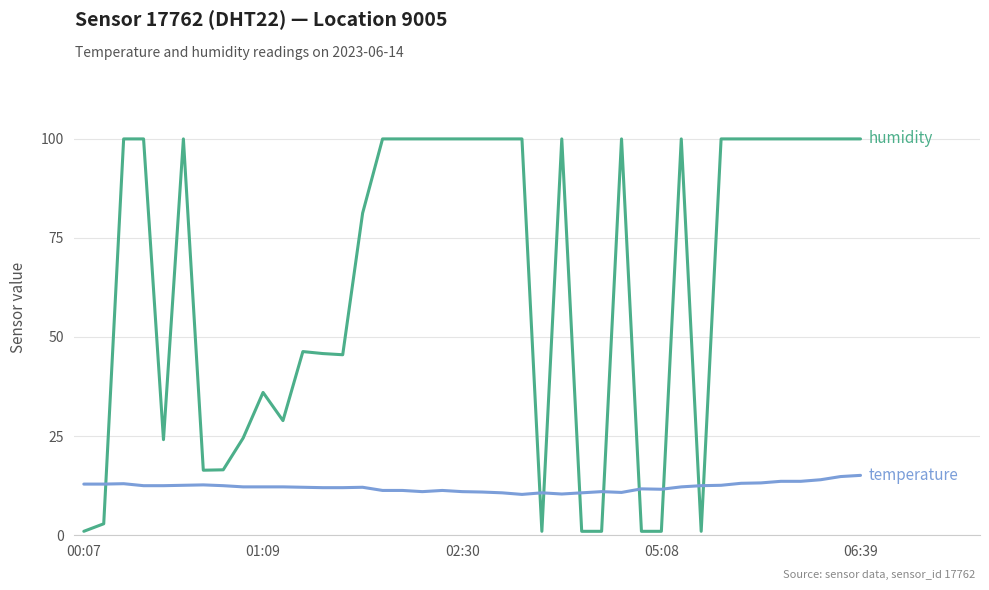

What is the maximum value shown in the chart?

99.9